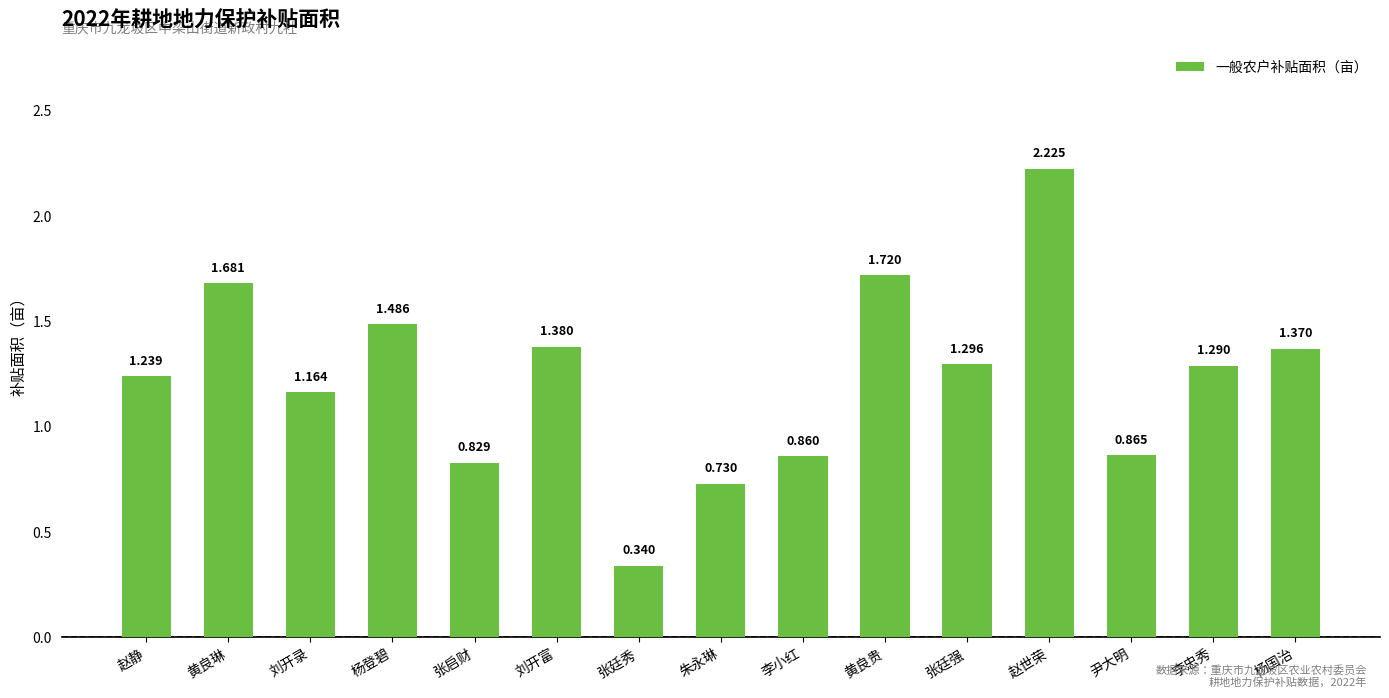

What is the label of the 3rd bar from the right?

尹大明